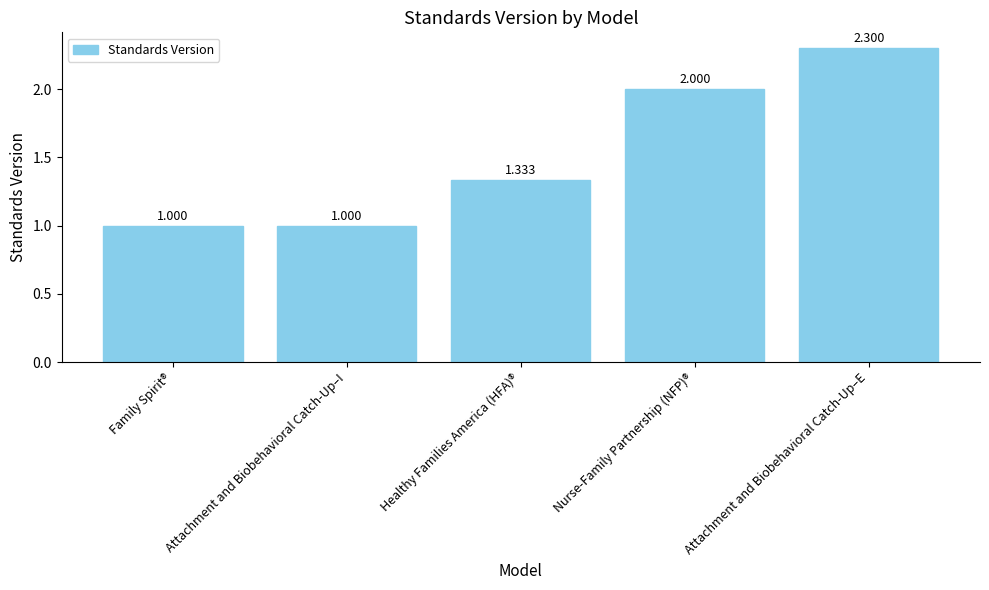

Between Attachment and Biobehavioral Catch-Up–E and Nurse-Family Partnership (NFP)®, which is larger?

Attachment and Biobehavioral Catch-Up–E